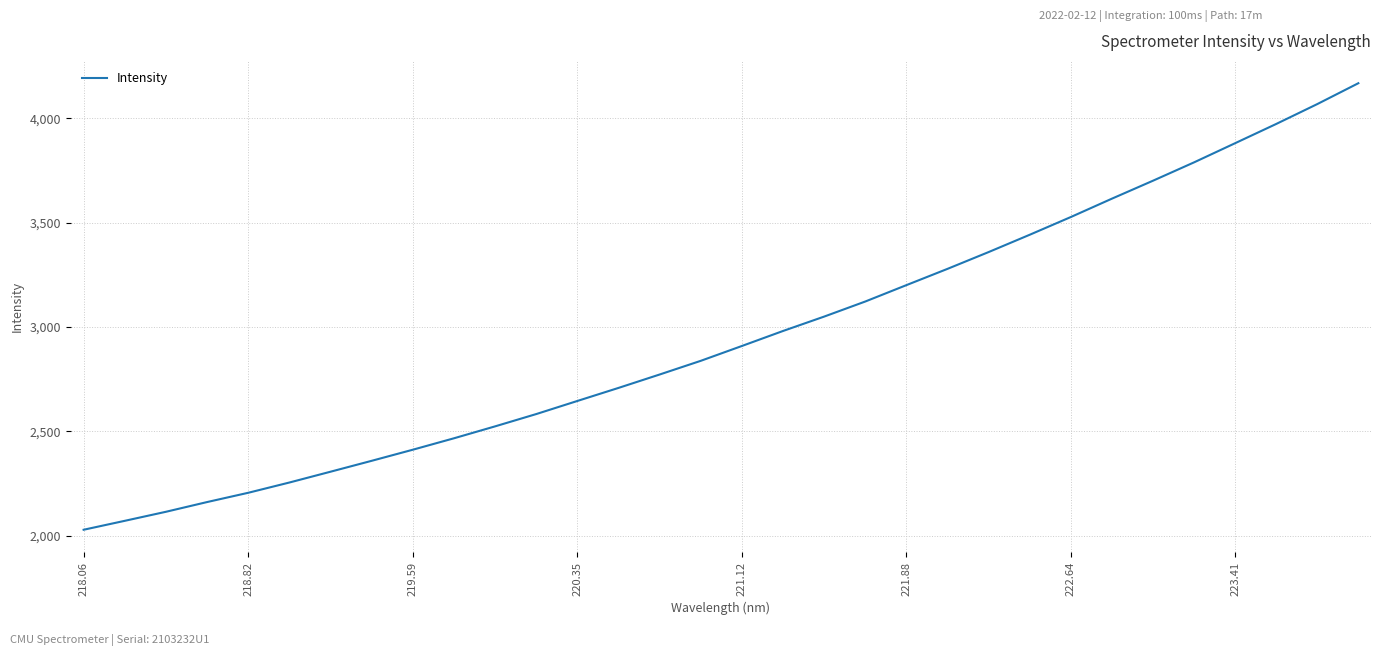

What is the difference between the maximum and minimum values?

2141.2